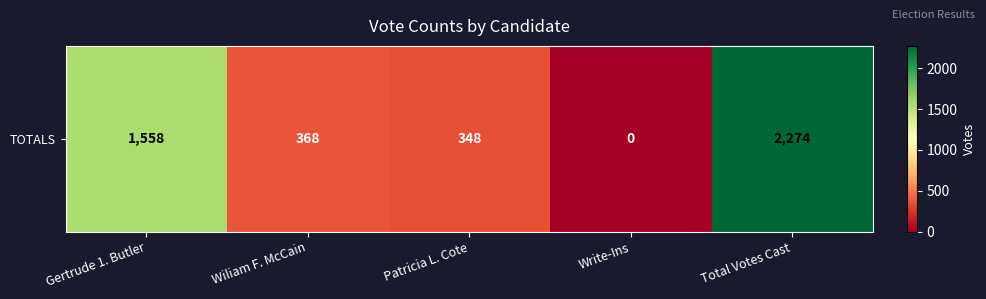

Reading right to left, transcribe all the data shown in this chart.

Total Votes Cast=2274	Write-Ins=0	Patricia L. Cote=348	Wiliam F. McCain=368	Gertrude 1. Butler=1558